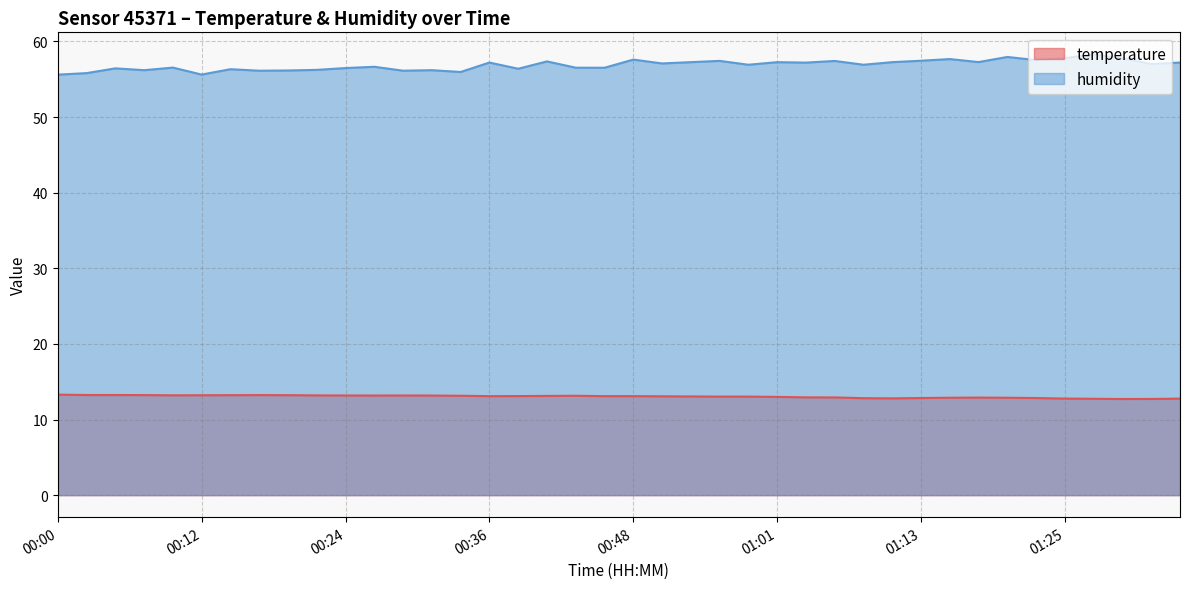

How many series are shown in this chart?

2